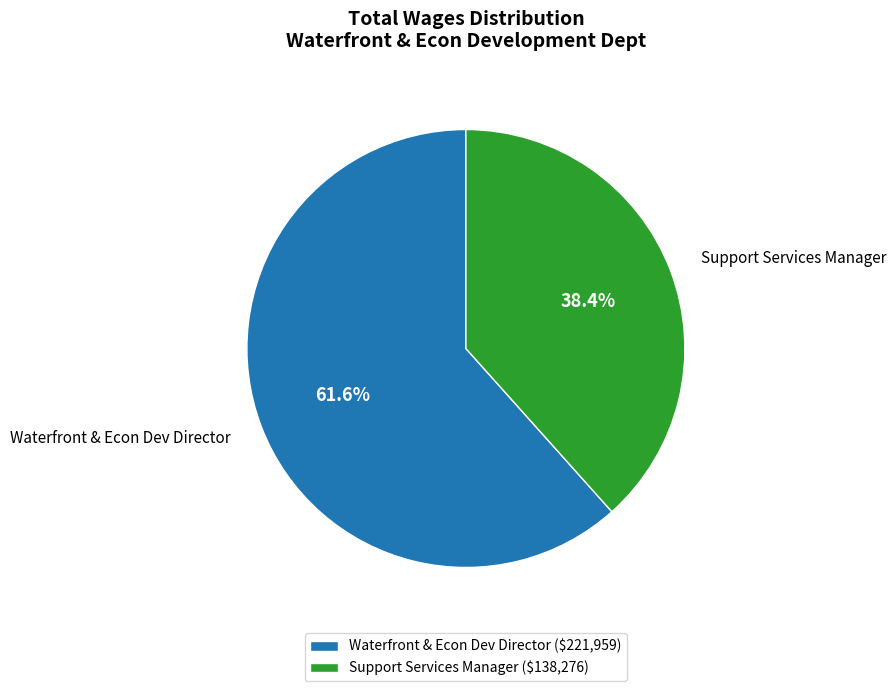

Which slice represents more than half of the pie?

Waterfront & Econ Dev Director